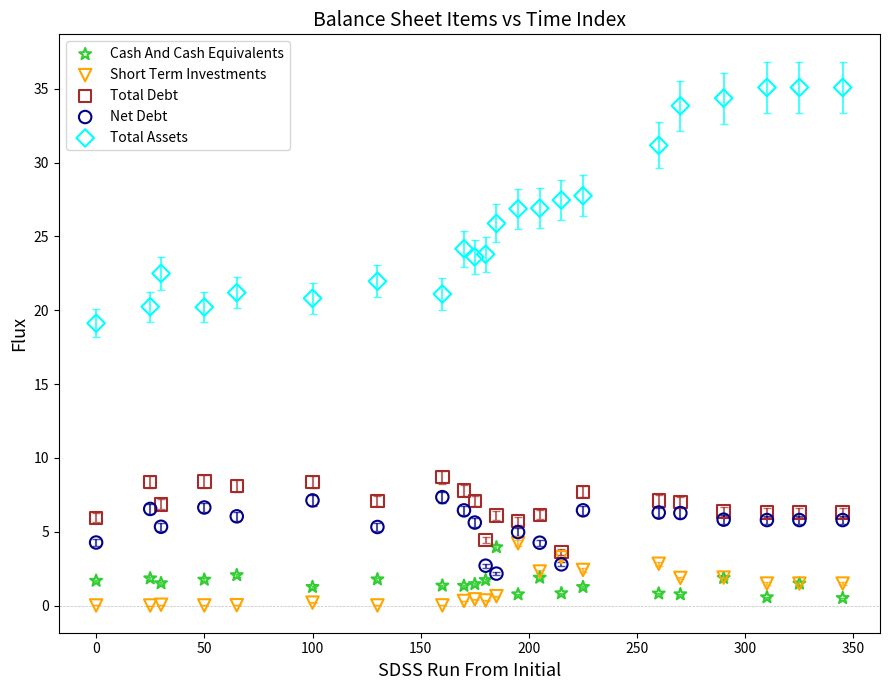

Which series contains the highest Y value?

Total Assets